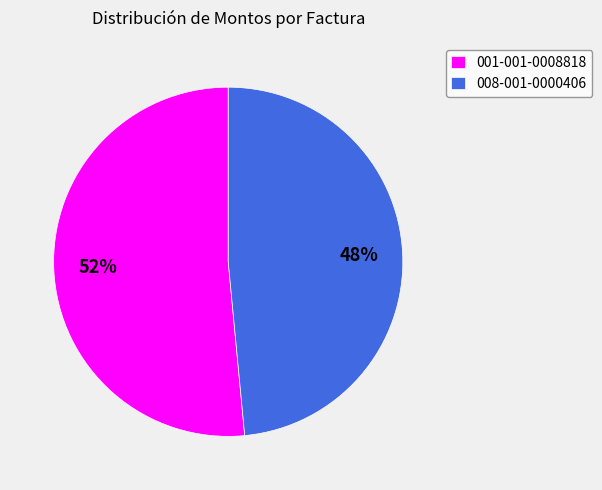

Which slice is the largest?

001-001-0008818